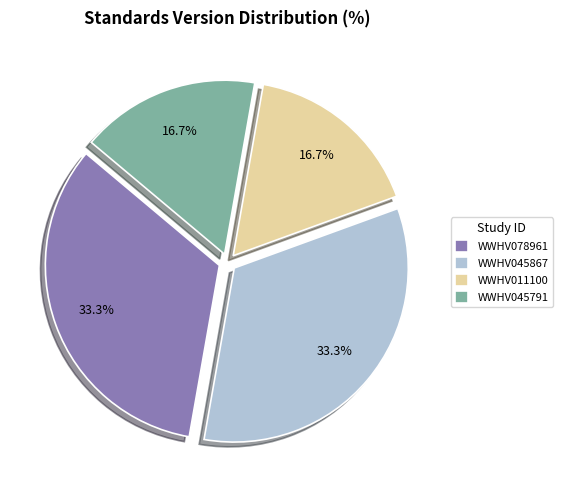

How much of the chart is everything except WWHV045867?

66.7%